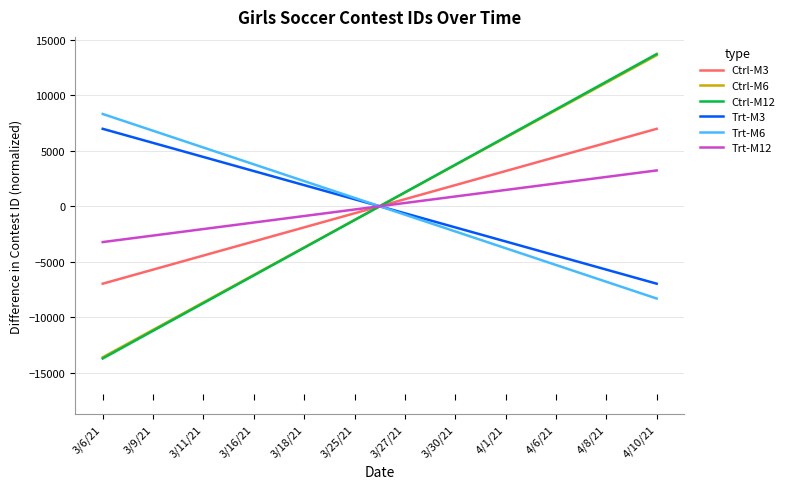

Which category has the lowest value in the Ctrl-M12 series?

3/6/21